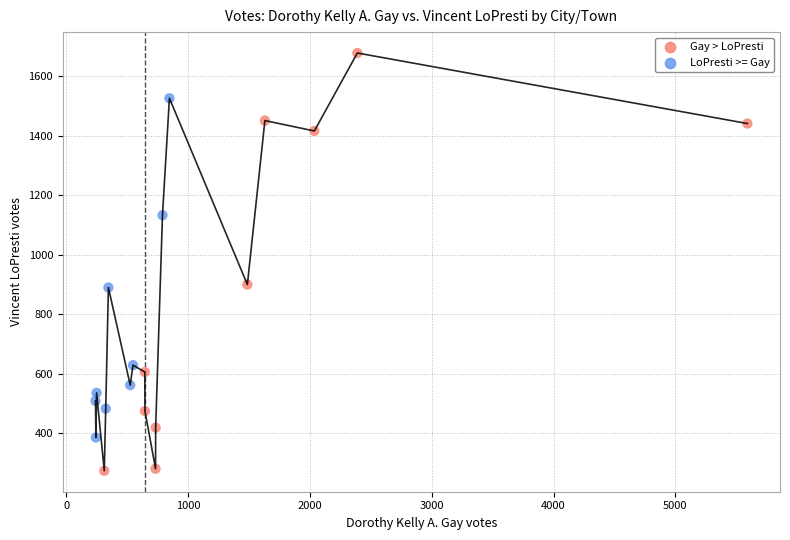

What is the range of Y values (max minus min)?

1404